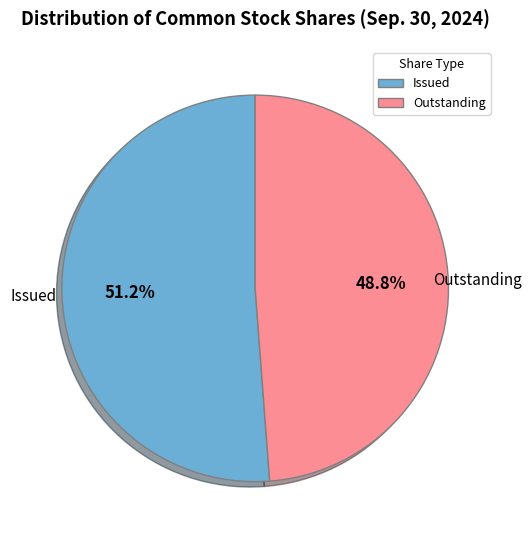

Is there any slice that represents more than half of the pie?

Yes